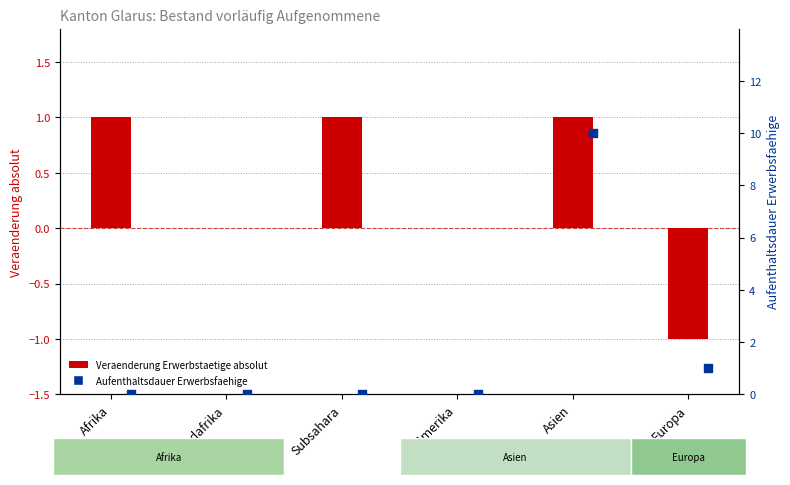

At which category is the sum across all series the highest?

Asien